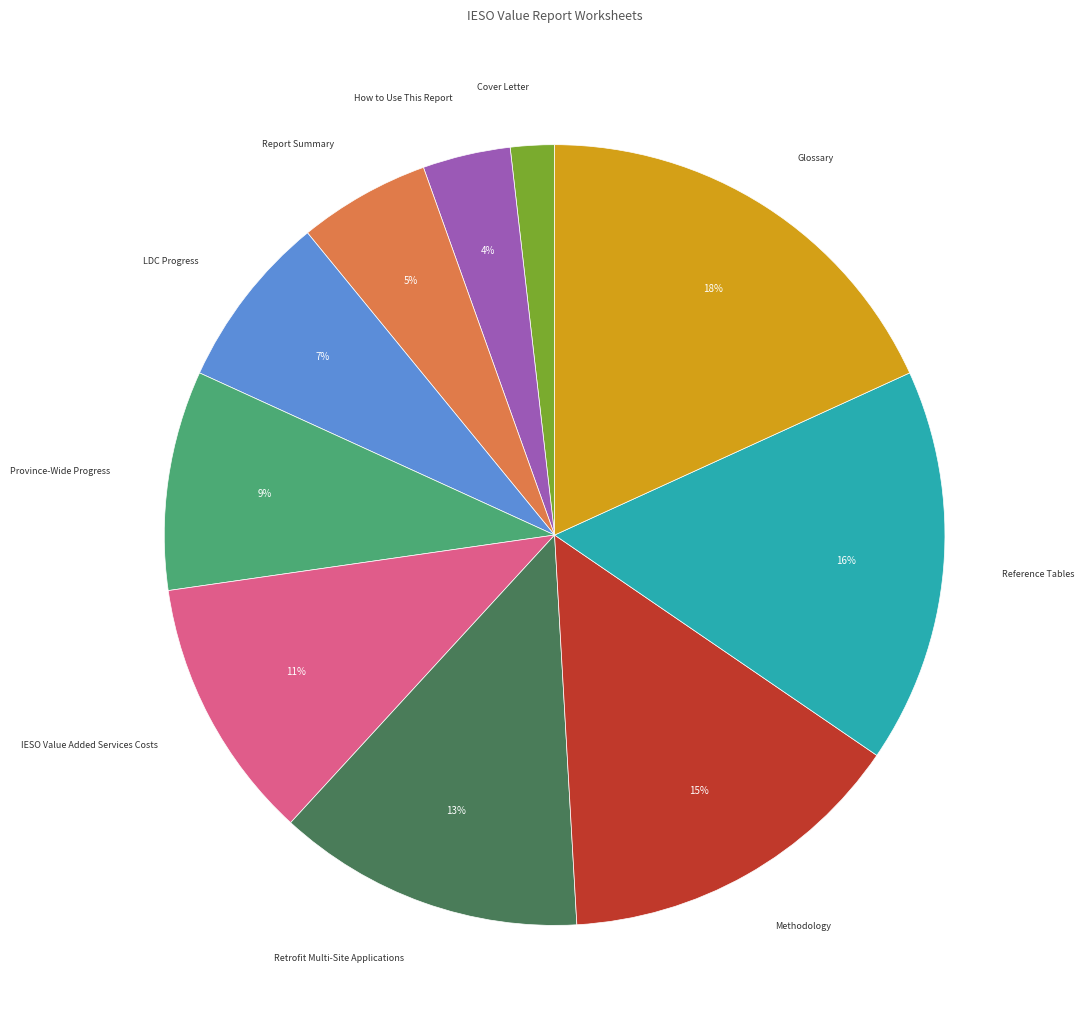

How many segments does this pie chart have?

10